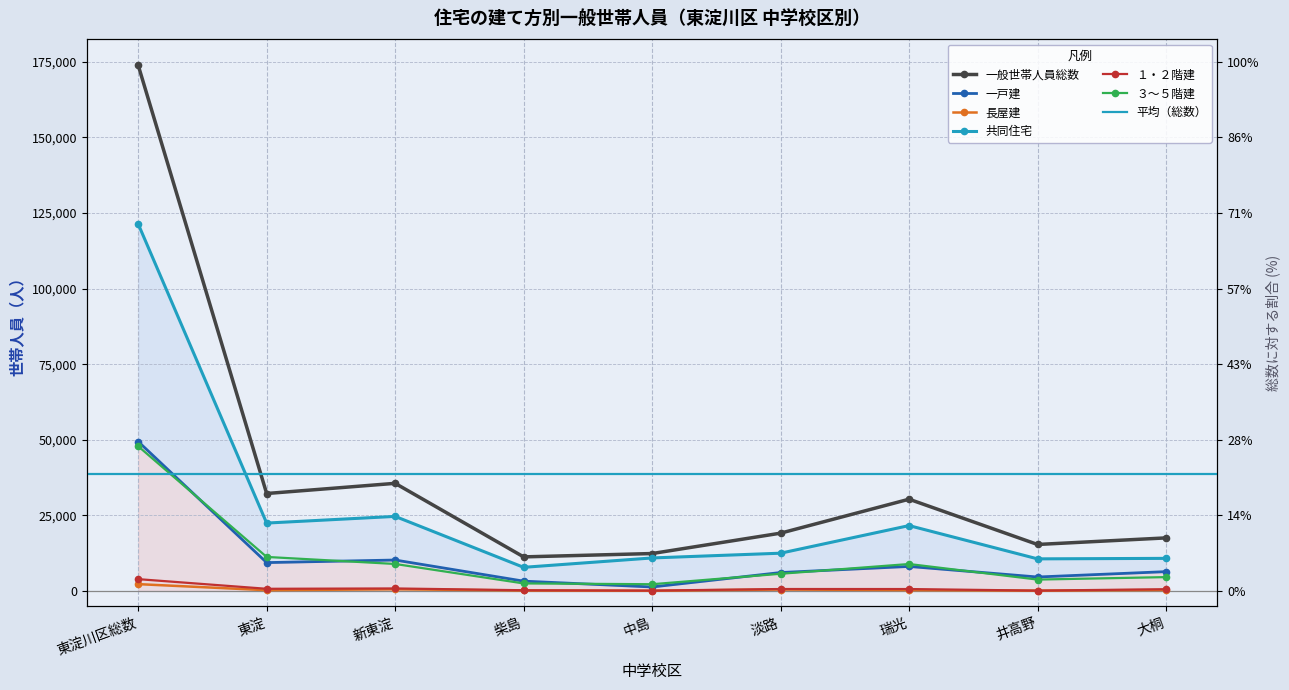

Is the value of 共同住宅 at 東淀川区総数 greater than the value of 一般世帯人員総数 at 井高野?

Yes